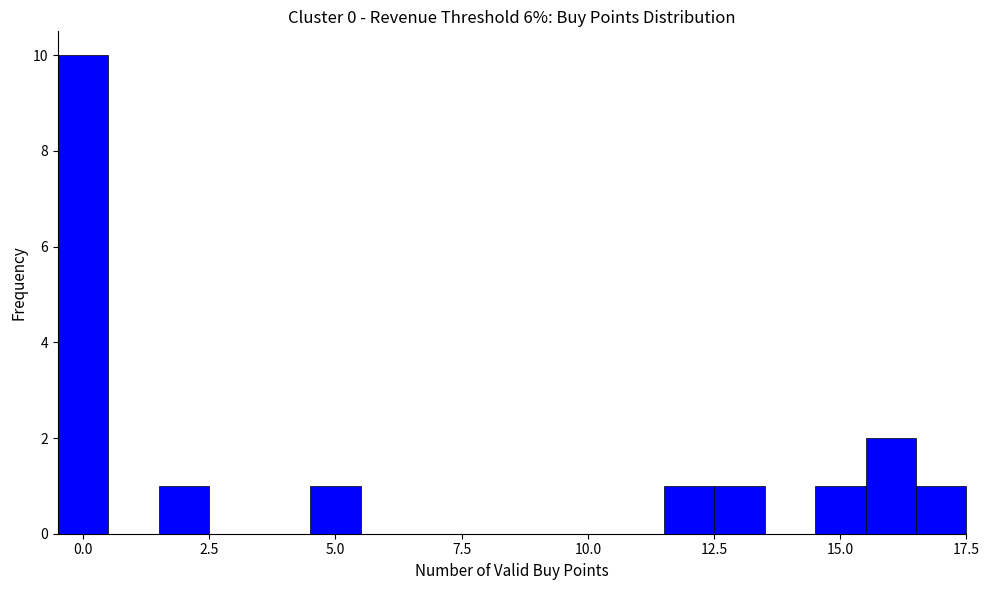

Read against the x-axis, roughly where is the centre of the tallest bar?

0.0